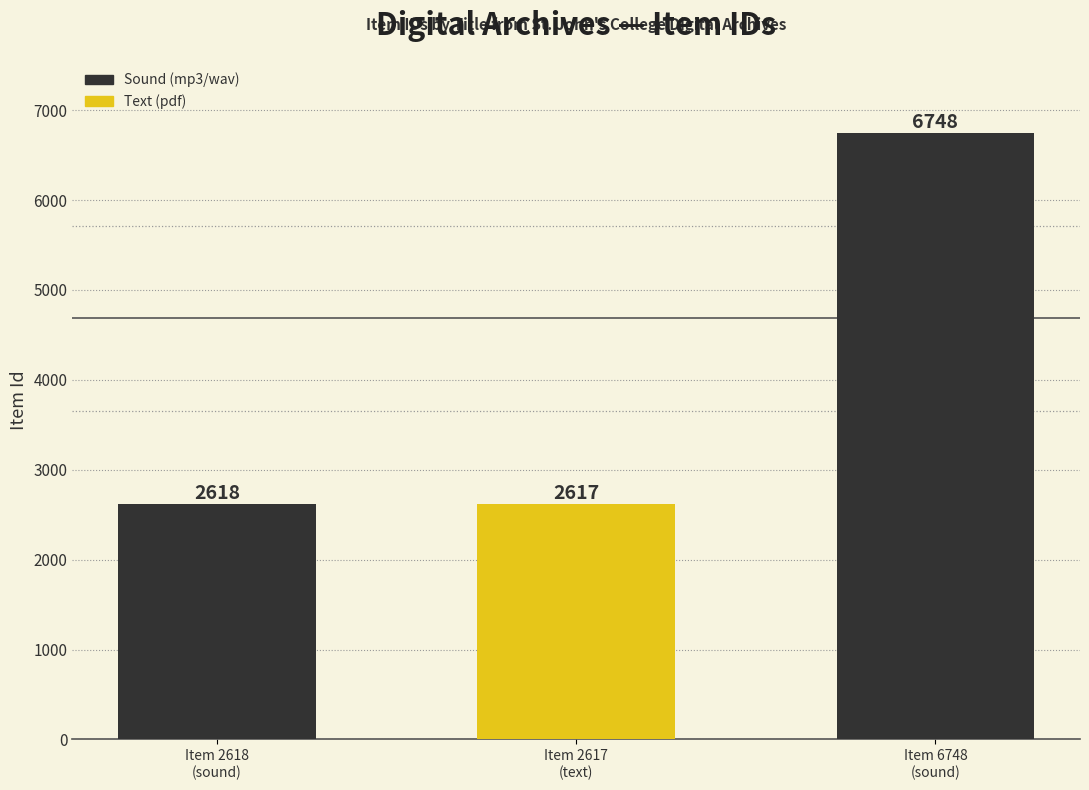

Read the value at Item 6748
(sound), to the nearest 100.

6700